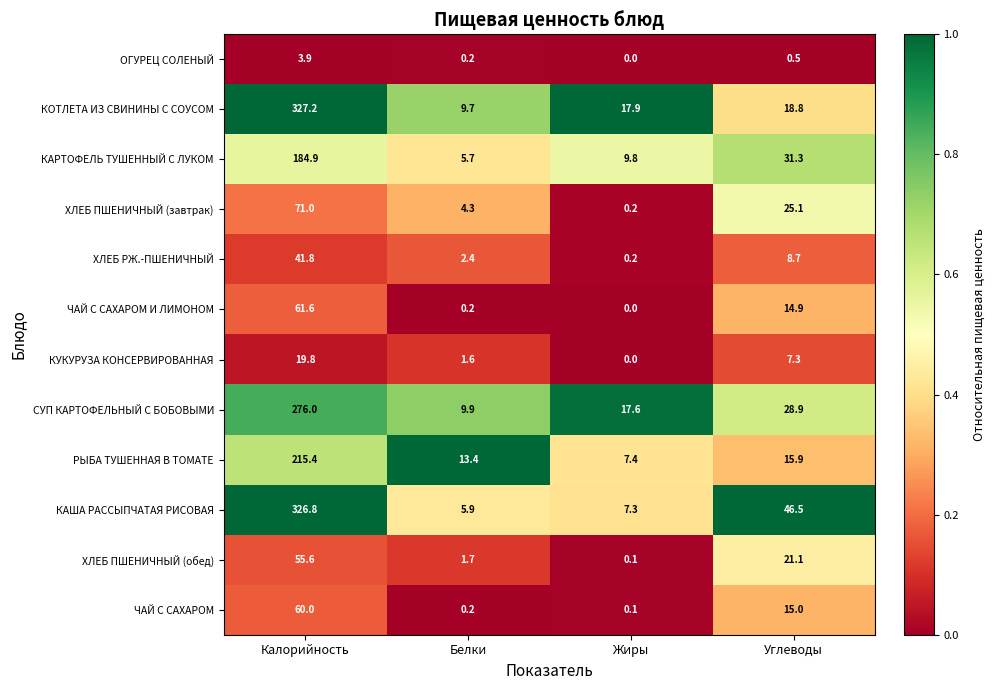

What is the difference between the highest and lowest values at Белки?

13.2